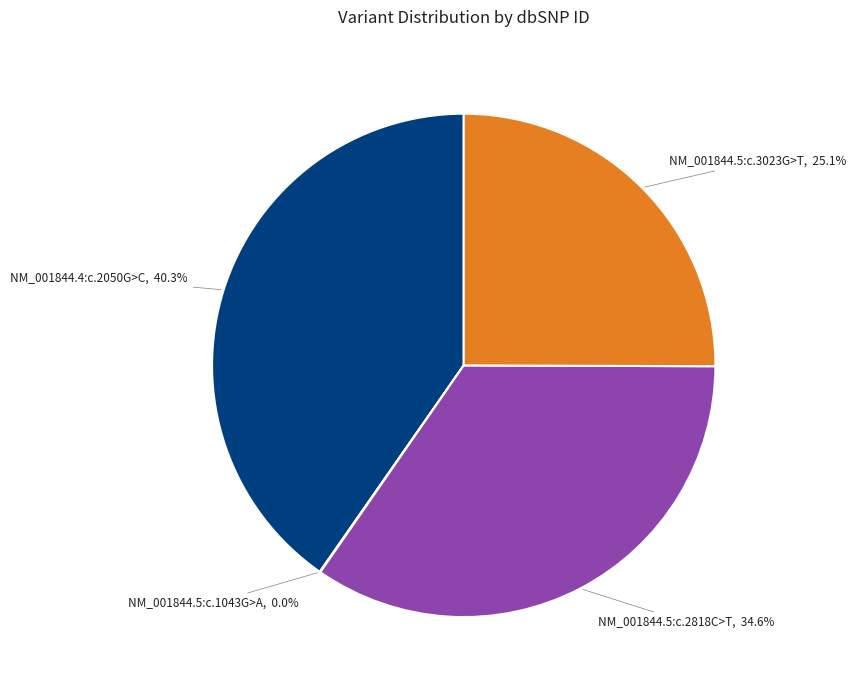

Which category has the biggest portion of the pie?

NM_001844.4:c.2050G>C